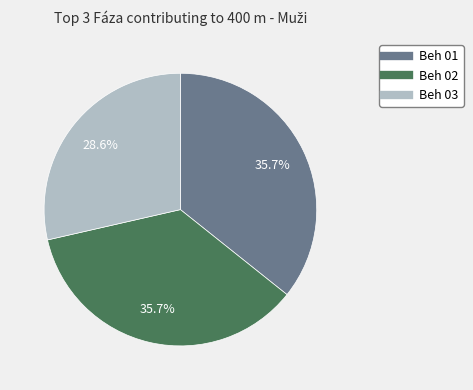

The Beh 03 slice represents 20% of the pie. True or false?

False